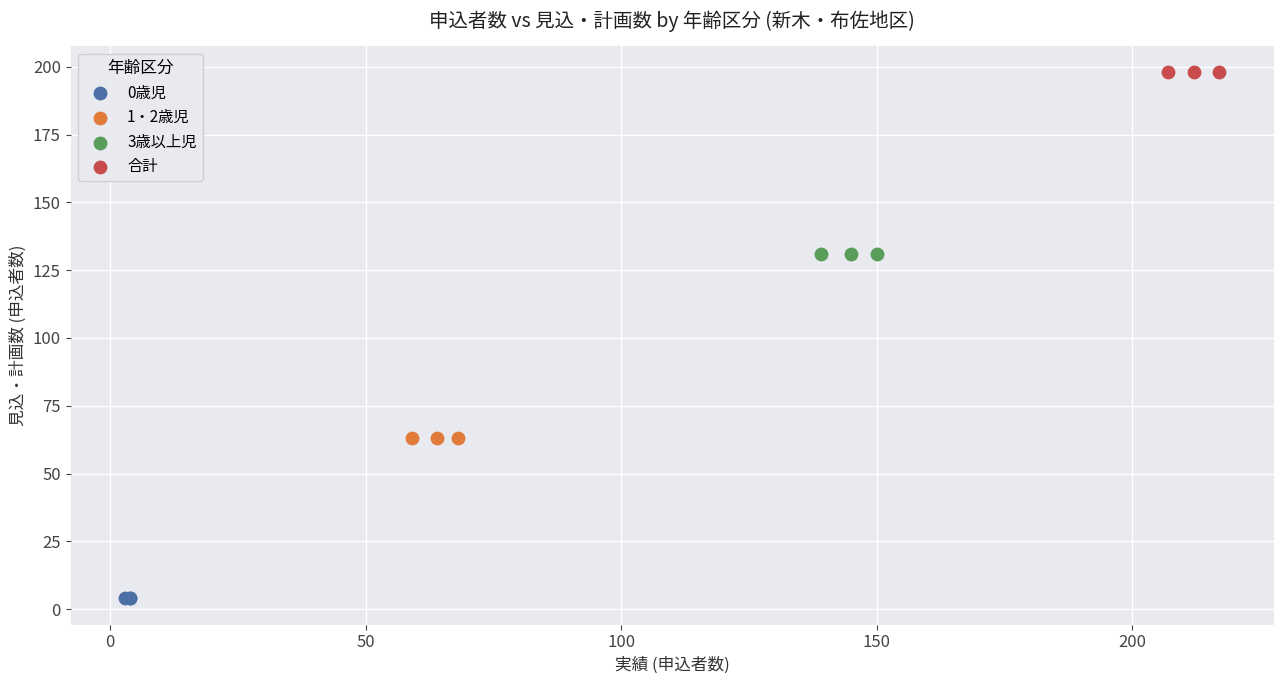

Which series reaches the minimum Y coordinate?

0歳児